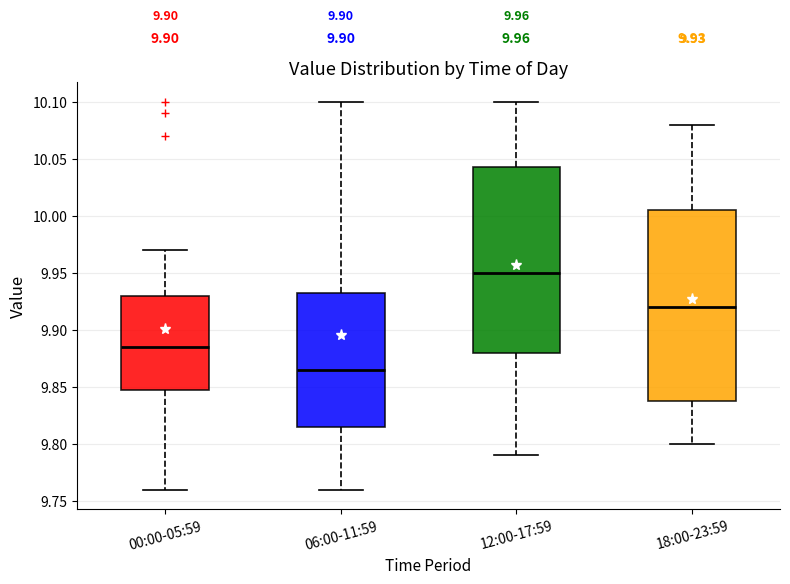

Which box has the highest median line?

12:00-17:59